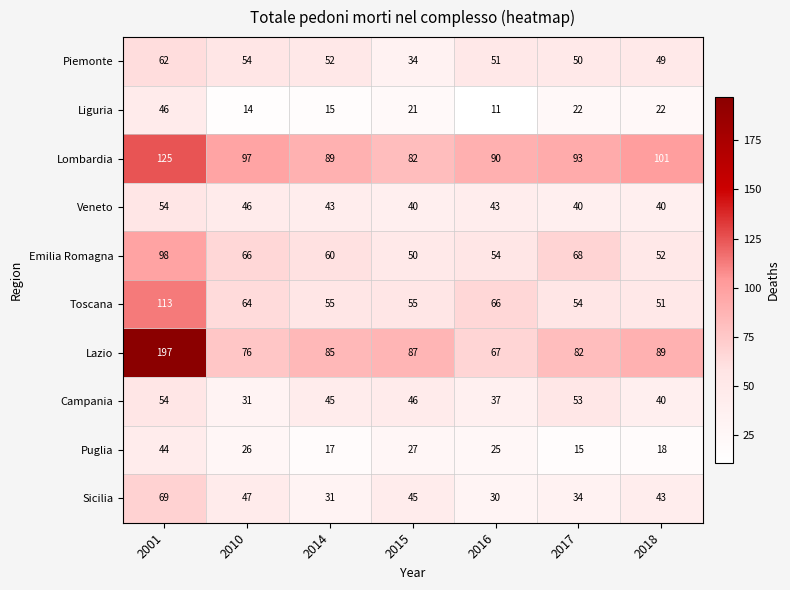

What is the difference between the Puglia values at 2016 and 2014?

8